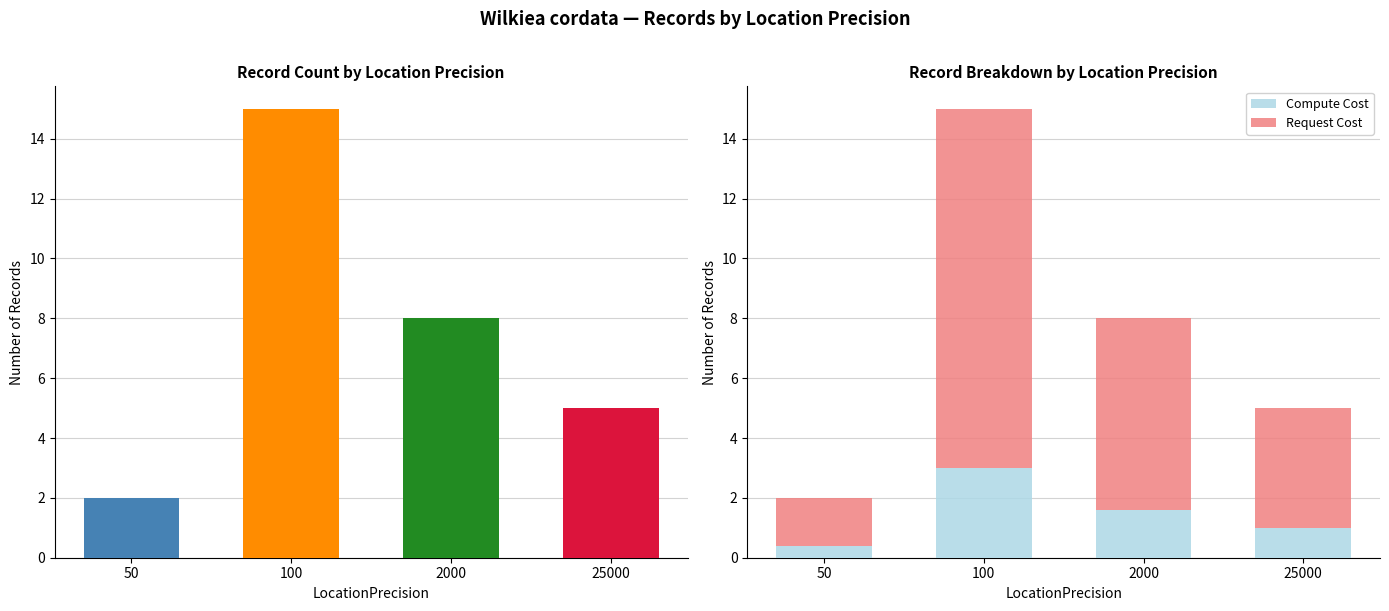

Which category has the highest value in the Compute Cost series?

100